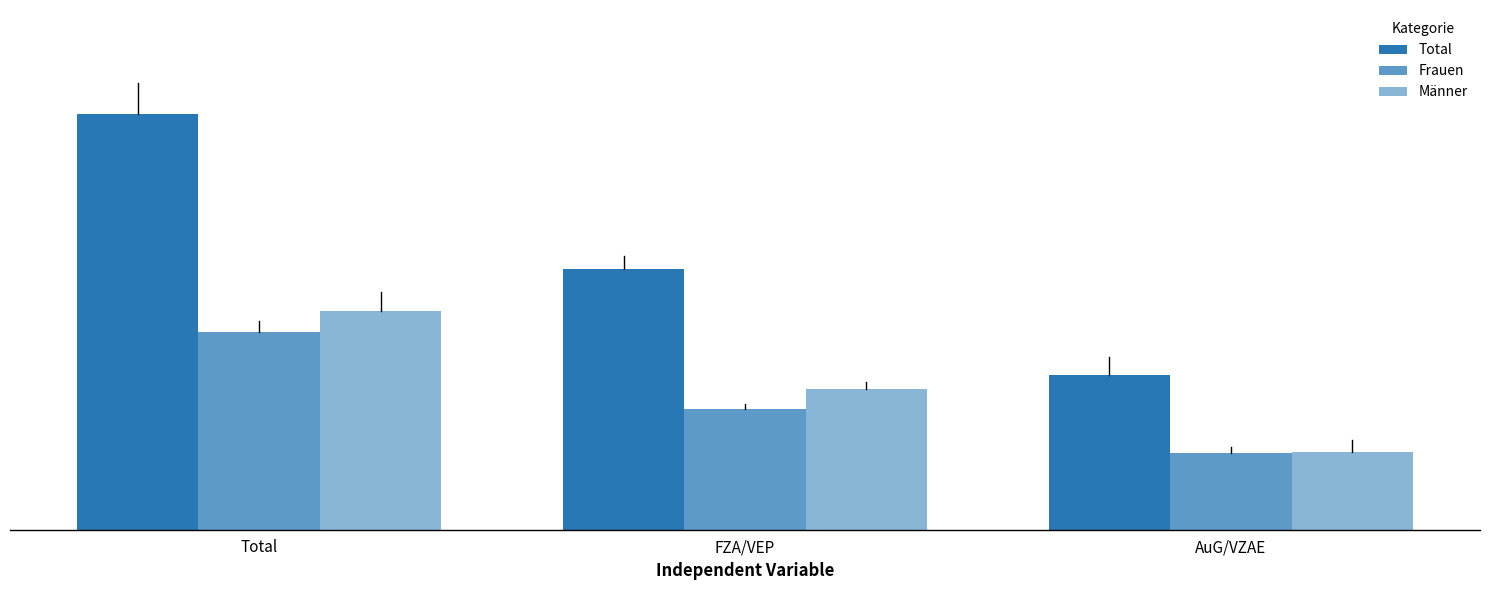

Which category has the highest value in the Männer series?

Total